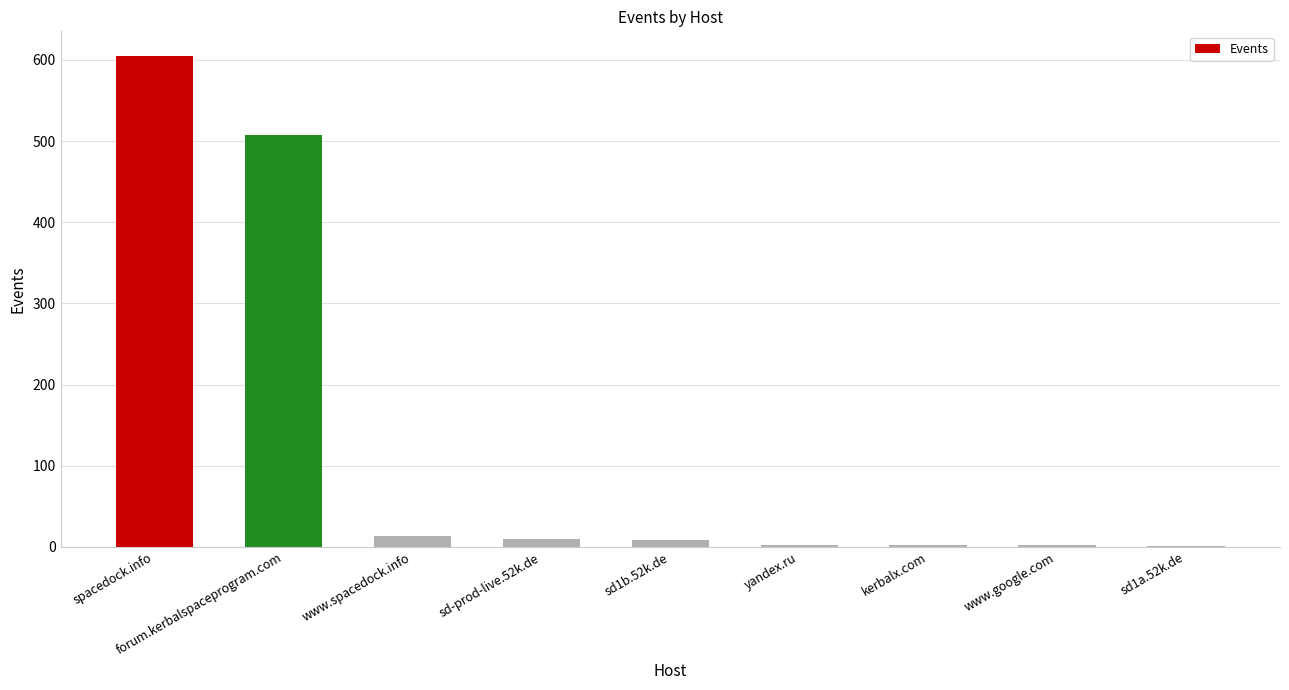

What is the sum of all values?

1154